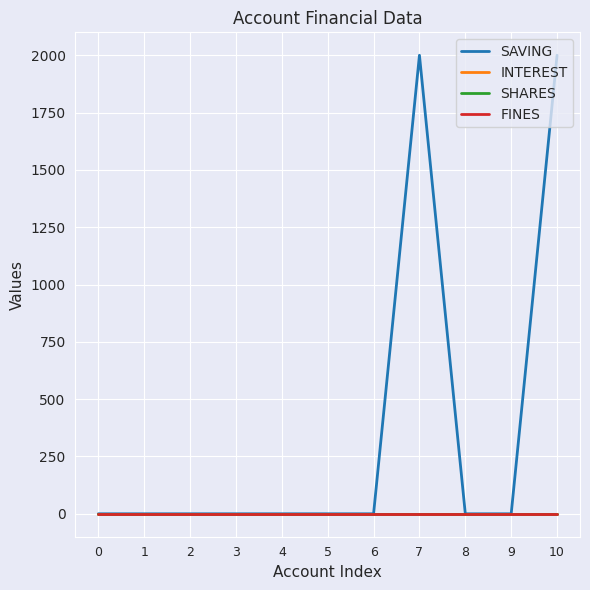

Does the chart display data point markers on the line(s)?

No